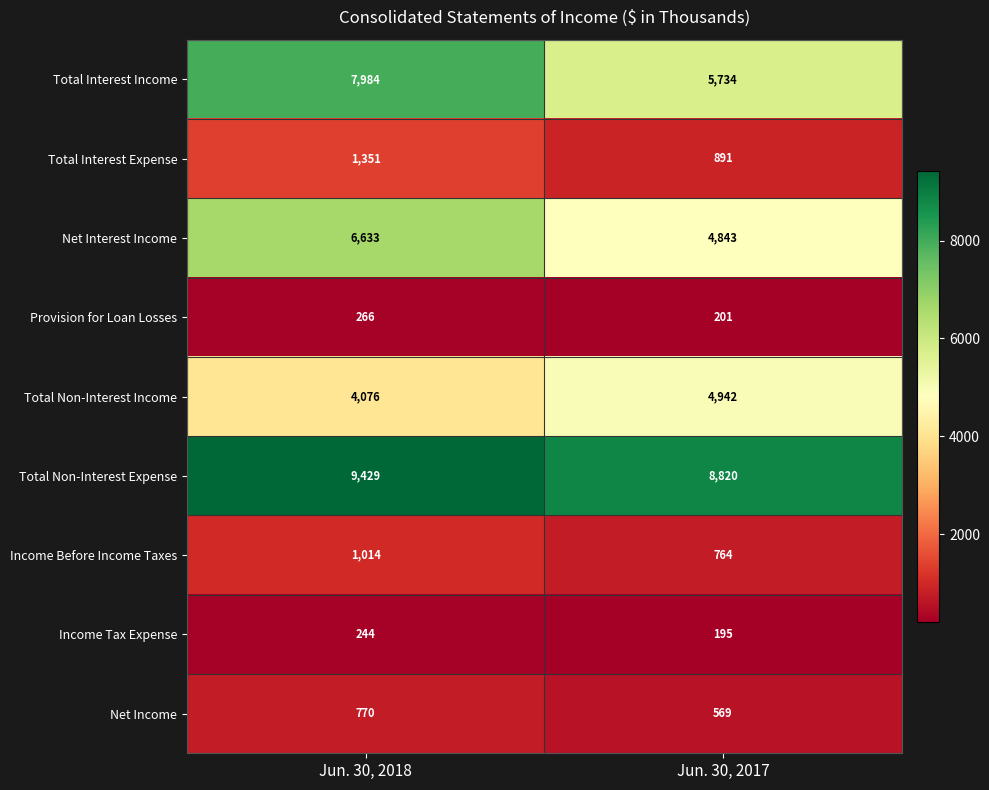

Reading right to left, what are all the values shown in this chart?

Total Interest Income: 5734	7984
Total Interest Expense: 891	1351
Net Interest Income: 4843	6633
Provision for Loan Losses: 201	266
Total Non-Interest Income: 4942	4076
Total Non-Interest Expense: 8820	9429
Income Before Income Taxes: 764	1014
Income Tax Expense: 195	244
Net Income: 569	770